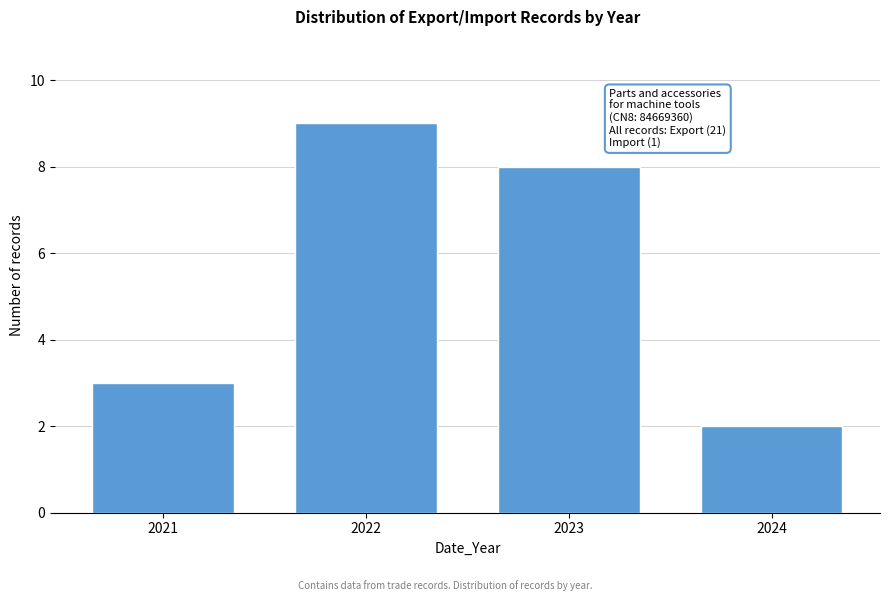

Reading right to left, what are all the values shown in this chart?

2024=2	2023=8	2022=9	2021=3